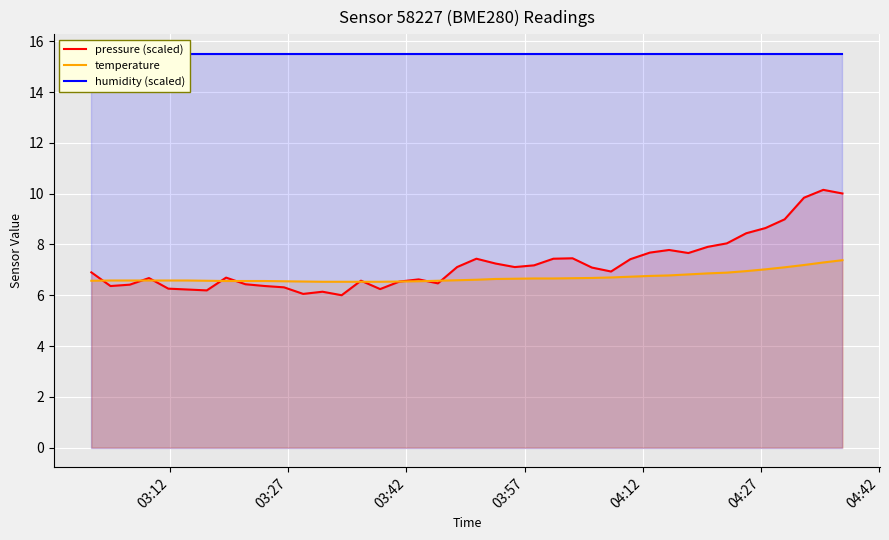

Reading left to right, list all the values displayed in this chart.

pressure (scaled): 6.9	6.4	6.4	6.7	6.3	6.2	6.2	6.7	6.4	6.4	6.3	6.1	6.1	6.0	6.6	6.2	6.5	6.6	6.5	7.1	7.4	7.2	7.1	7.2	7.4	7.5	7.1	6.9	7.4	7.7	7.8	7.7	7.9	8.0	8.4	8.6	9.0	9.8	10.2	10.0
temperature: 6.6	6.6	6.6	6.6	6.6	6.6	6.6	6.6	6.6	6.6	6.5	6.5	6.5	6.5	6.5	6.5	6.5	6.5	6.6	6.6	6.6	6.6	6.7	6.7	6.7	6.7	6.7	6.7	6.7	6.8	6.8	6.8	6.9	6.9	7.0	7.0	7.1	7.2	7.3	7.4
humidity (scaled): 15.5	15.5	15.5	15.5	15.5	15.5	15.5	15.5	15.5	15.5	15.5	15.5	15.5	15.5	15.5	15.5	15.5	15.5	15.5	15.5	15.5	15.5	15.5	15.5	15.5	15.5	15.5	15.5	15.5	15.5	15.5	15.5	15.5	15.5	15.5	15.5	15.5	15.5	15.5	15.5